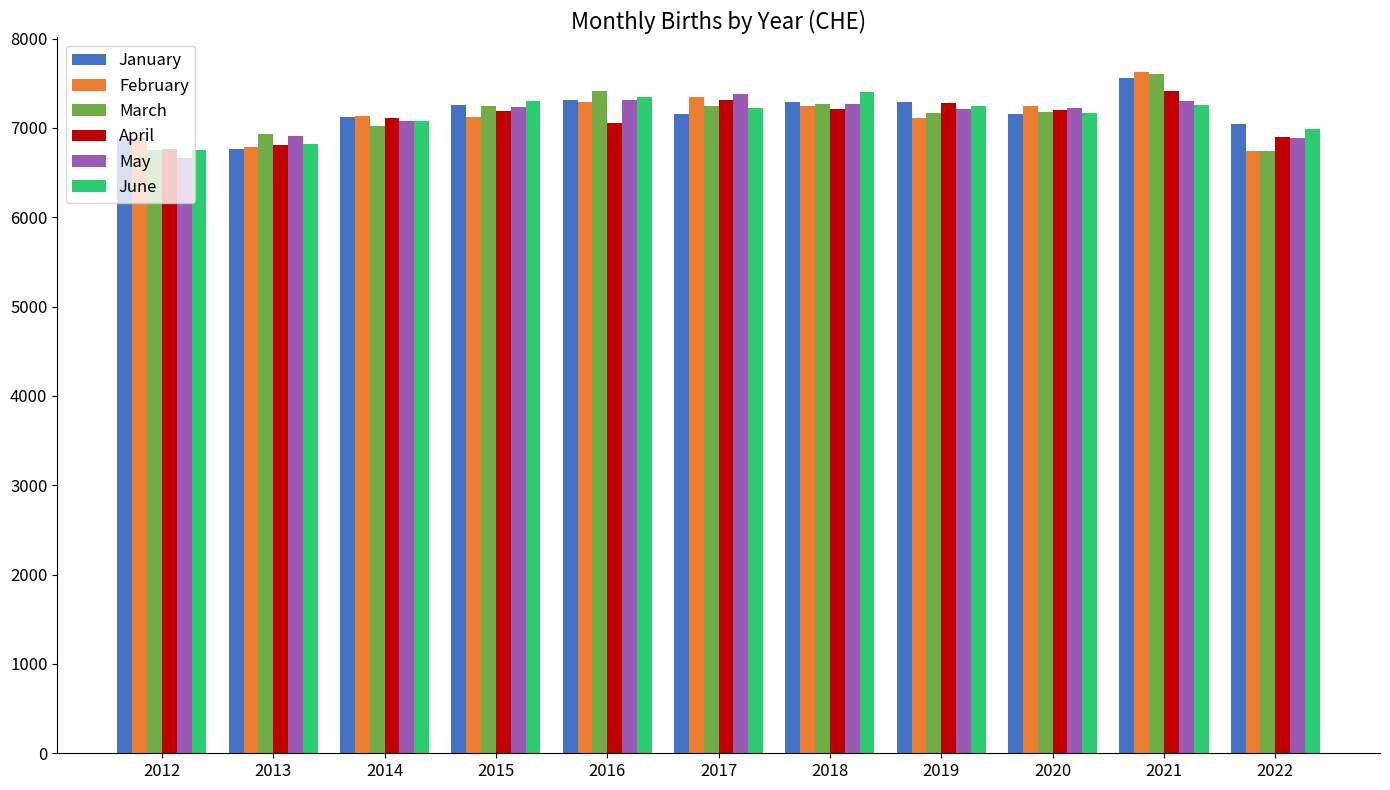

True or false: June has a value of 7262.3 at 2021.

True